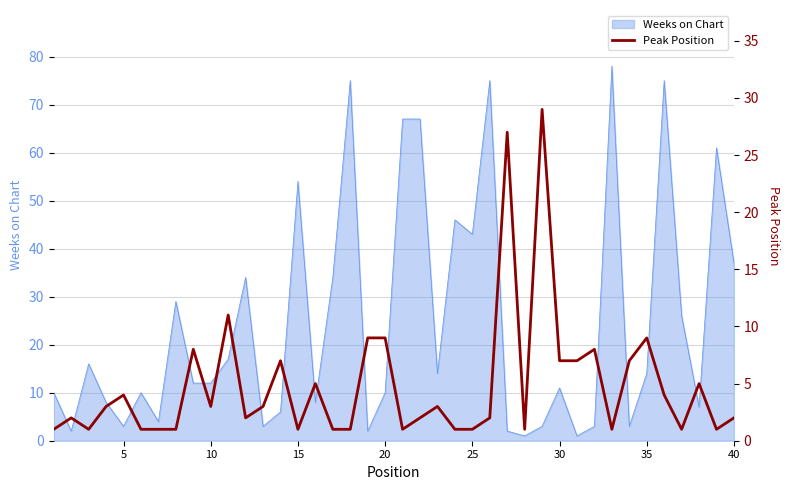

Reading left to right, list all the values displayed in this chart.

1	2	1	3	4	1	1	1	8	3	11	2	3	7	1	5	1	1	9	9	1	2	3	1	1	2	27	1	29	7	7	8	1	7	9	4	1	5	1	2